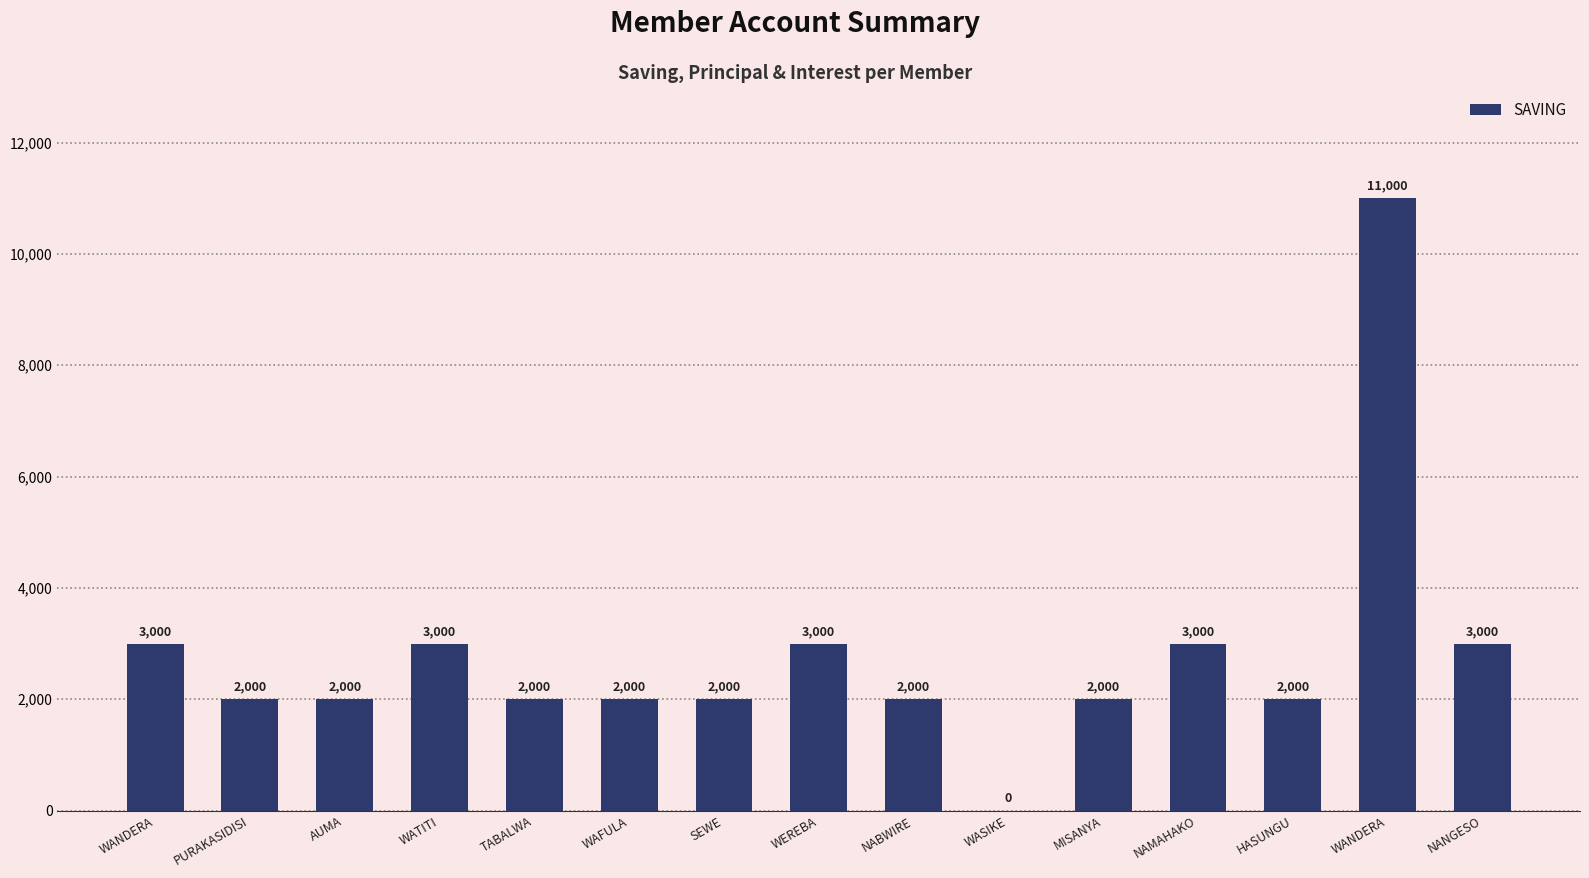

How many series are shown in this chart?

1